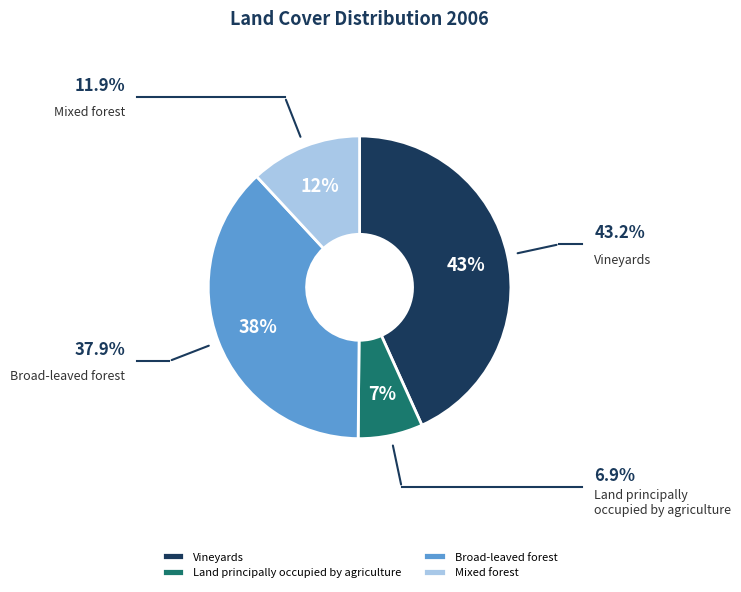

Which category has the biggest portion of the pie?

Vineyards